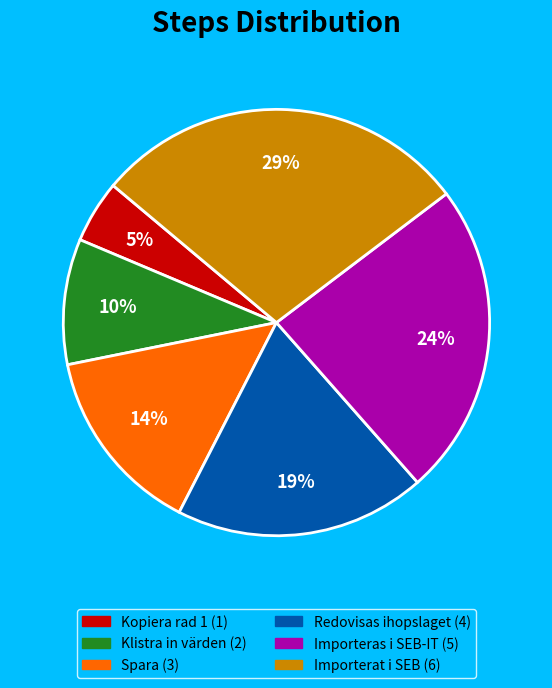

Is Importeras i SEB-IT the majority of the pie?

No